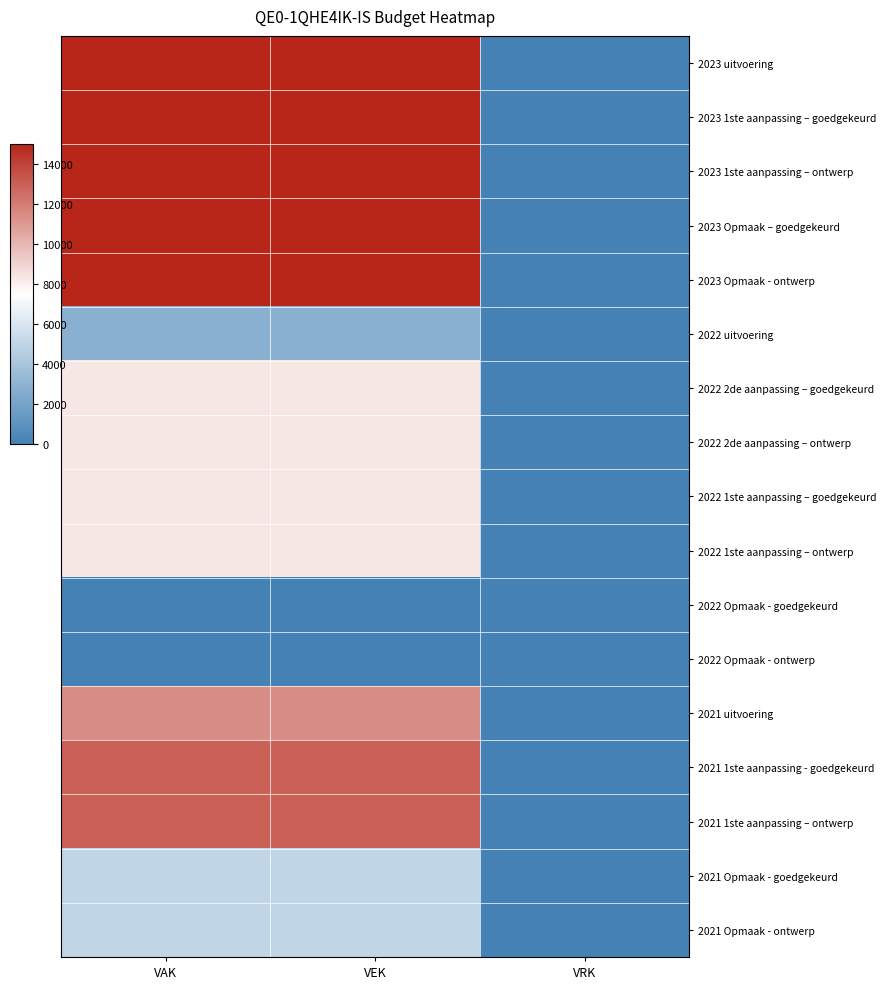

Reading right to left, what are all the values shown in this chart?

2023 uitvoering: VRK=0	VEK=15000	VAK=15000
2023 1ste aanpassing – goedgekeurd: VRK=0	VEK=15000	VAK=15000
2023 1ste aanpassing – ontwerp: VRK=0	VEK=15000	VAK=15000
2023 Opmaak – goedgekeurd: VRK=0	VEK=15000	VAK=15000
2023 Opmaak - ontwerp: VRK=0	VEK=15000	VAK=15000
2022 uitvoering: VRK=0	VEK=2800	VAK=2800
2022 2de aanpassing – goedgekeurd: VRK=0	VEK=8323	VAK=8323
2022 2de aanpassing – ontwerp: VRK=0	VEK=8323	VAK=8323
2022 1ste aanpassing – goedgekeurd: VRK=0	VEK=8323	VAK=8323
2022 1ste aanpassing – ontwerp: VRK=0	VEK=8323	VAK=8323
2022 Opmaak - goedgekeurd: VRK=0	VEK=0	VAK=0
2022 Opmaak - ontwerp: VRK=0	VEK=0	VAK=0
2021 uitvoering: VRK=0	VEK=11400	VAK=11400
2021 1ste aanpassing - goedgekeurd: VRK=0	VEK=13000	VAK=13000
2021 1ste aanpassing – ontwerp: VRK=0	VEK=13000	VAK=13000
2021 Opmaak - goedgekeurd: VRK=0	VEK=5000	VAK=5000
2021 Opmaak - ontwerp: VRK=0	VEK=5000	VAK=5000